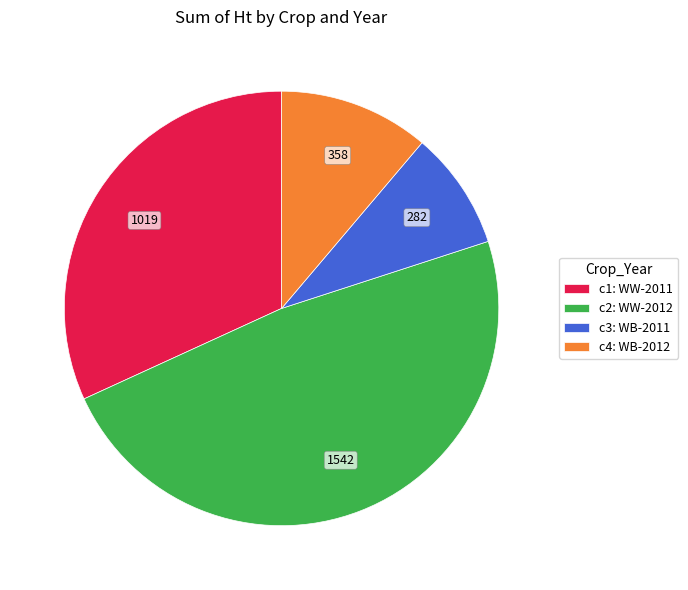

Rank the categories by value from highest to lowest.

c2: WW-2012, c1: WW-2011, c4: WB-2012, c3: WB-2011